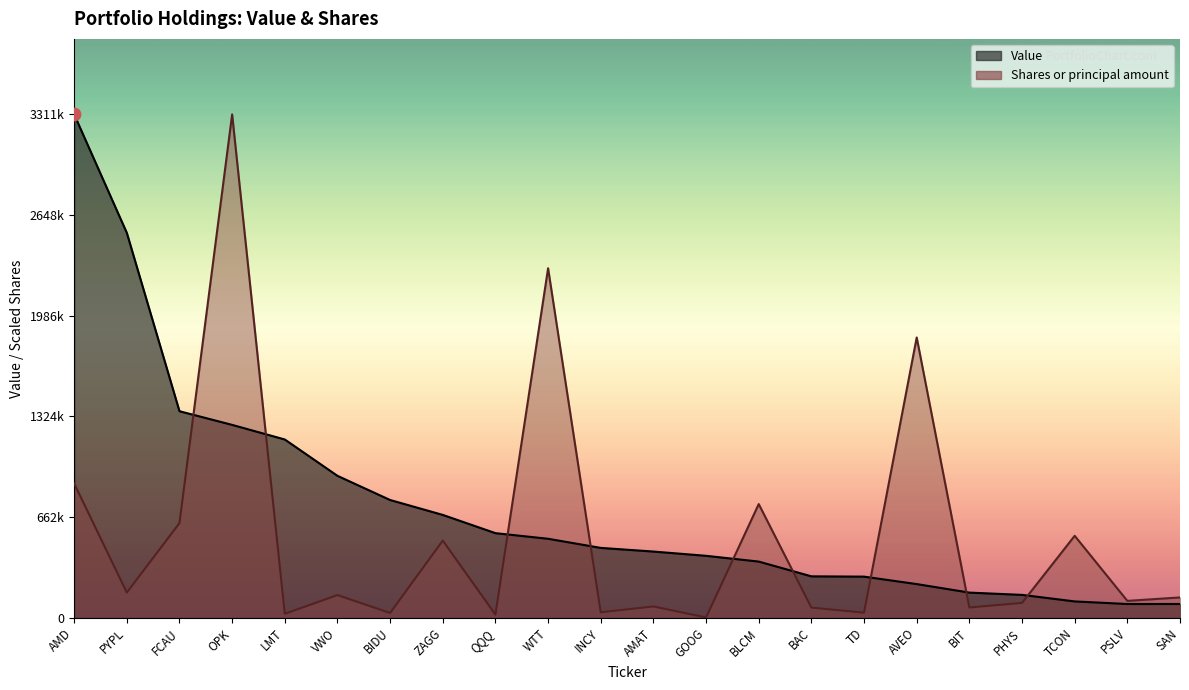

At how many categories does at least one series exceed 1074157?

7